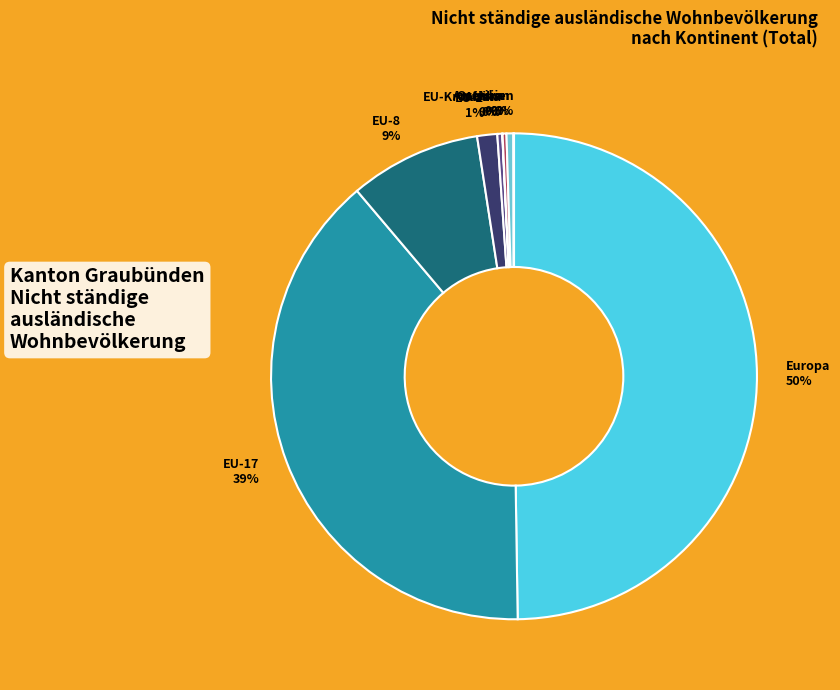

Does EU-8 9% account for over 50% of the chart?

No